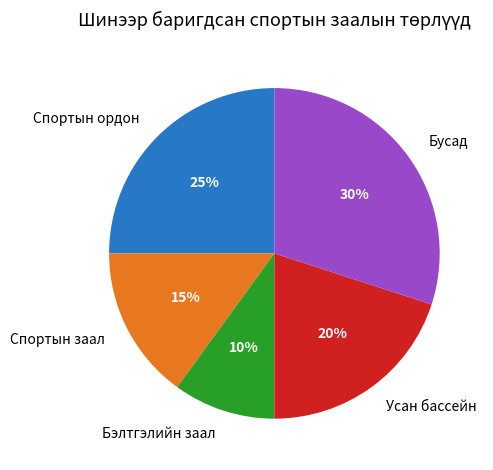

What percentage is the Спортын заал slice, to the nearest percent?

15%